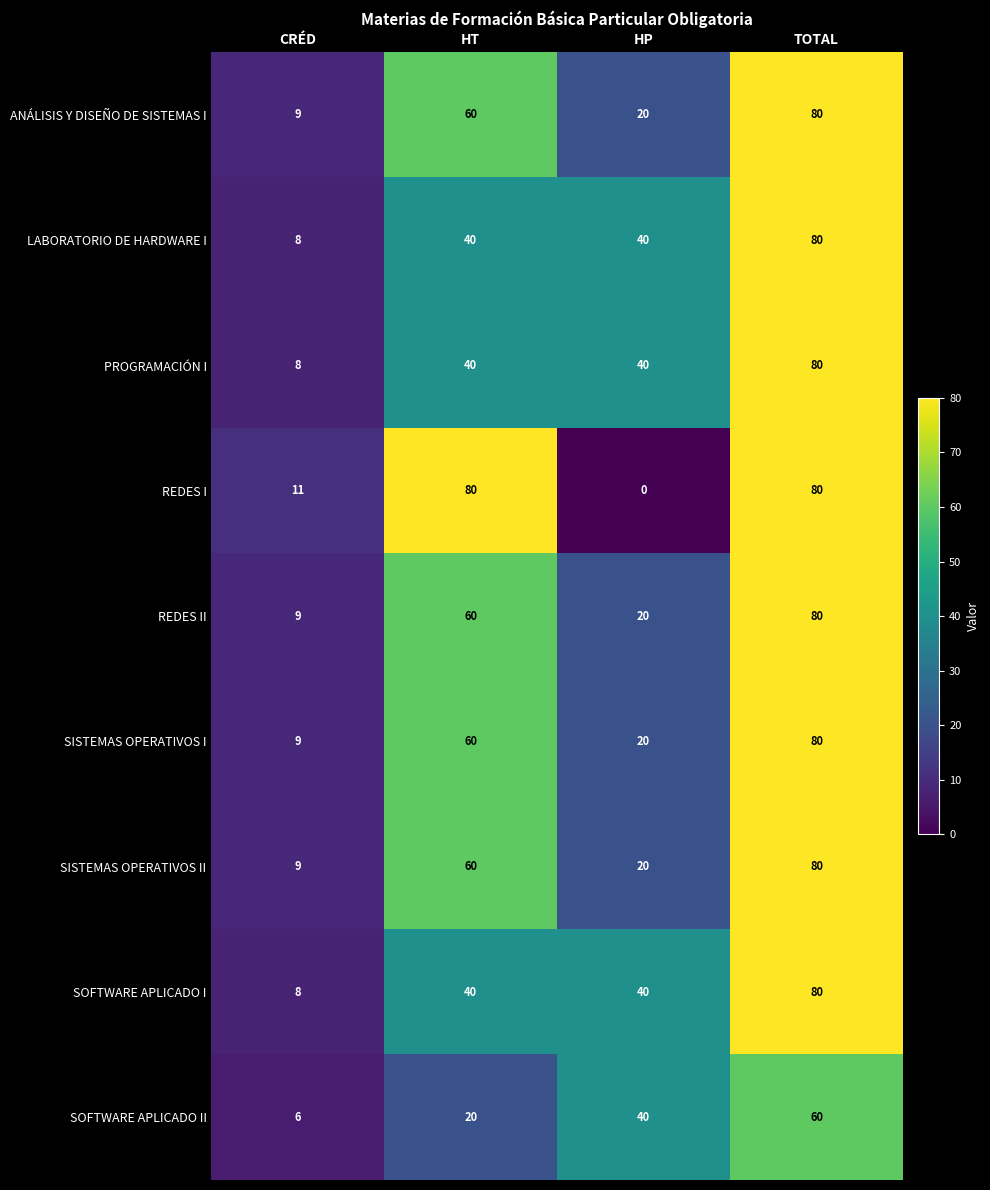

Is the value of LABORATORIO DE HARDWARE I at TOTAL greater than the value of PROGRAMACIÓN I at CRÉD?

Yes